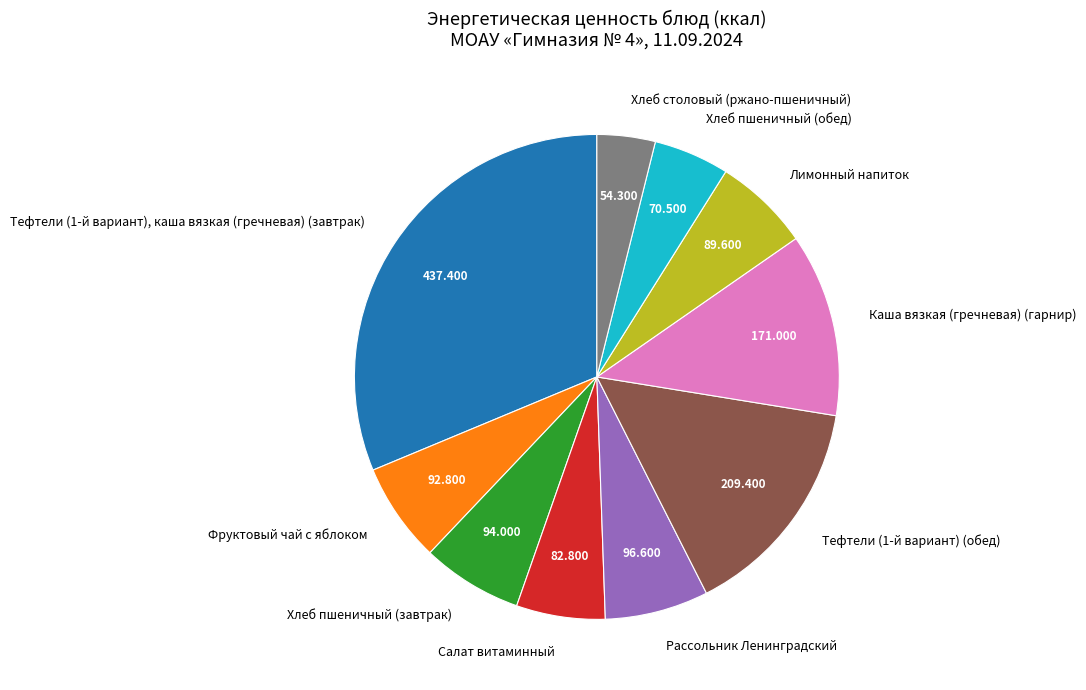

Is the sum of Салат витаминный and Тефтели (1-й вариант), каша вязкая (гречневая) (завтрак) greater than half?

No